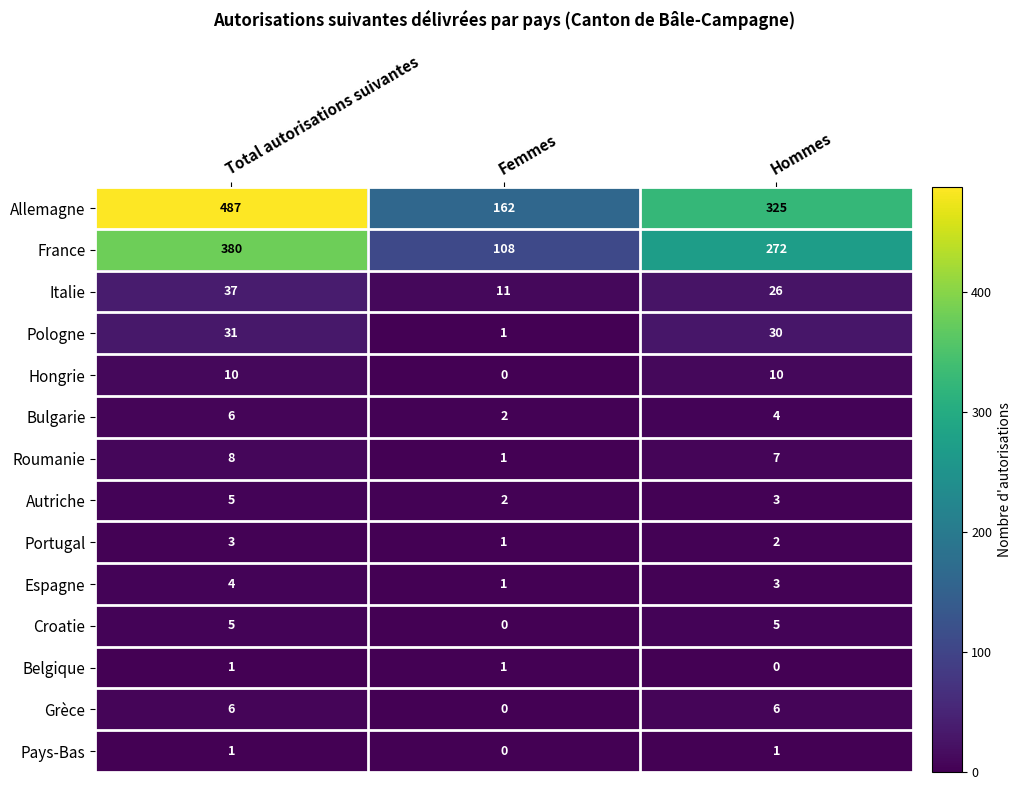

Where does the Portugal series first go above 2?

Total autorisations suivantes